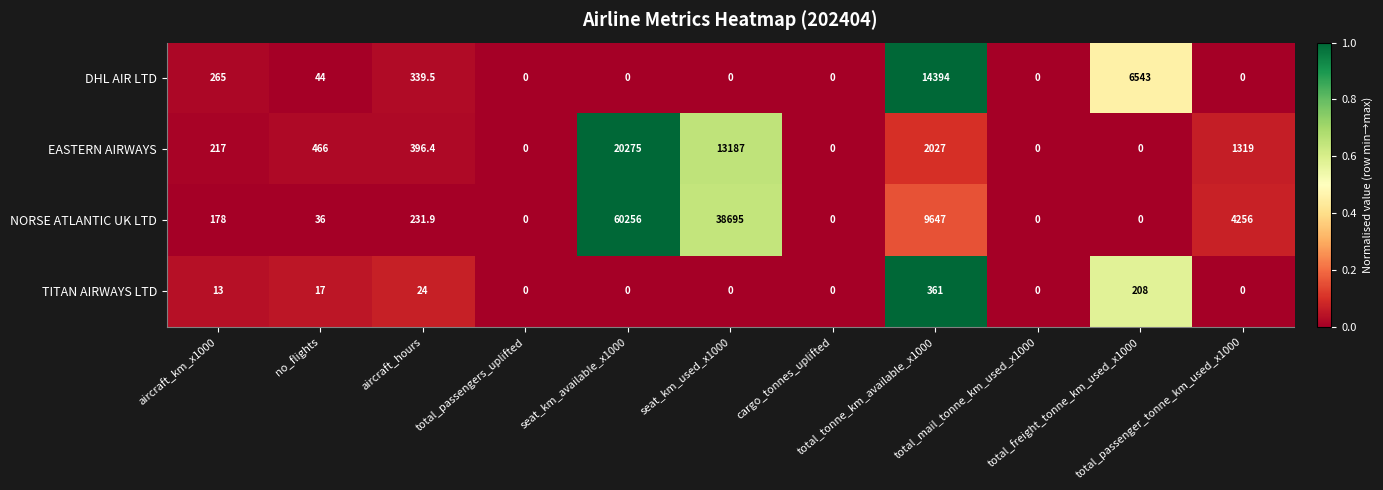

Which series has the largest total across all categories?

NORSE ATLANTIC UK LTD